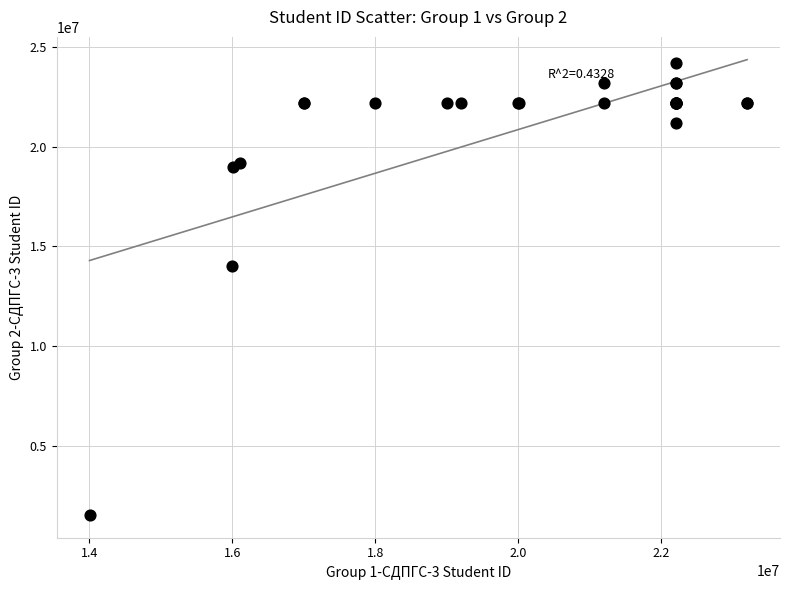

What Y value in the scatter plot is closest to 12860445?

14000708